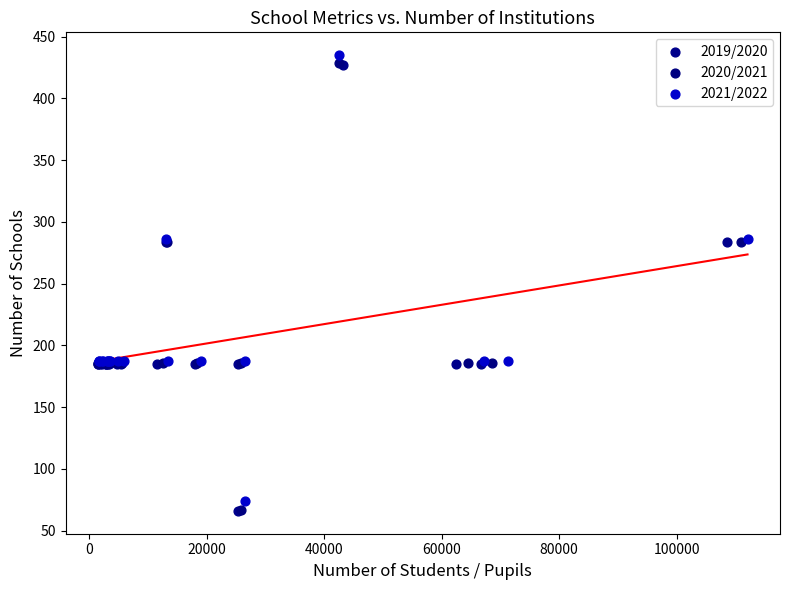

Which series has the widest spread of Y values?

2020/2021